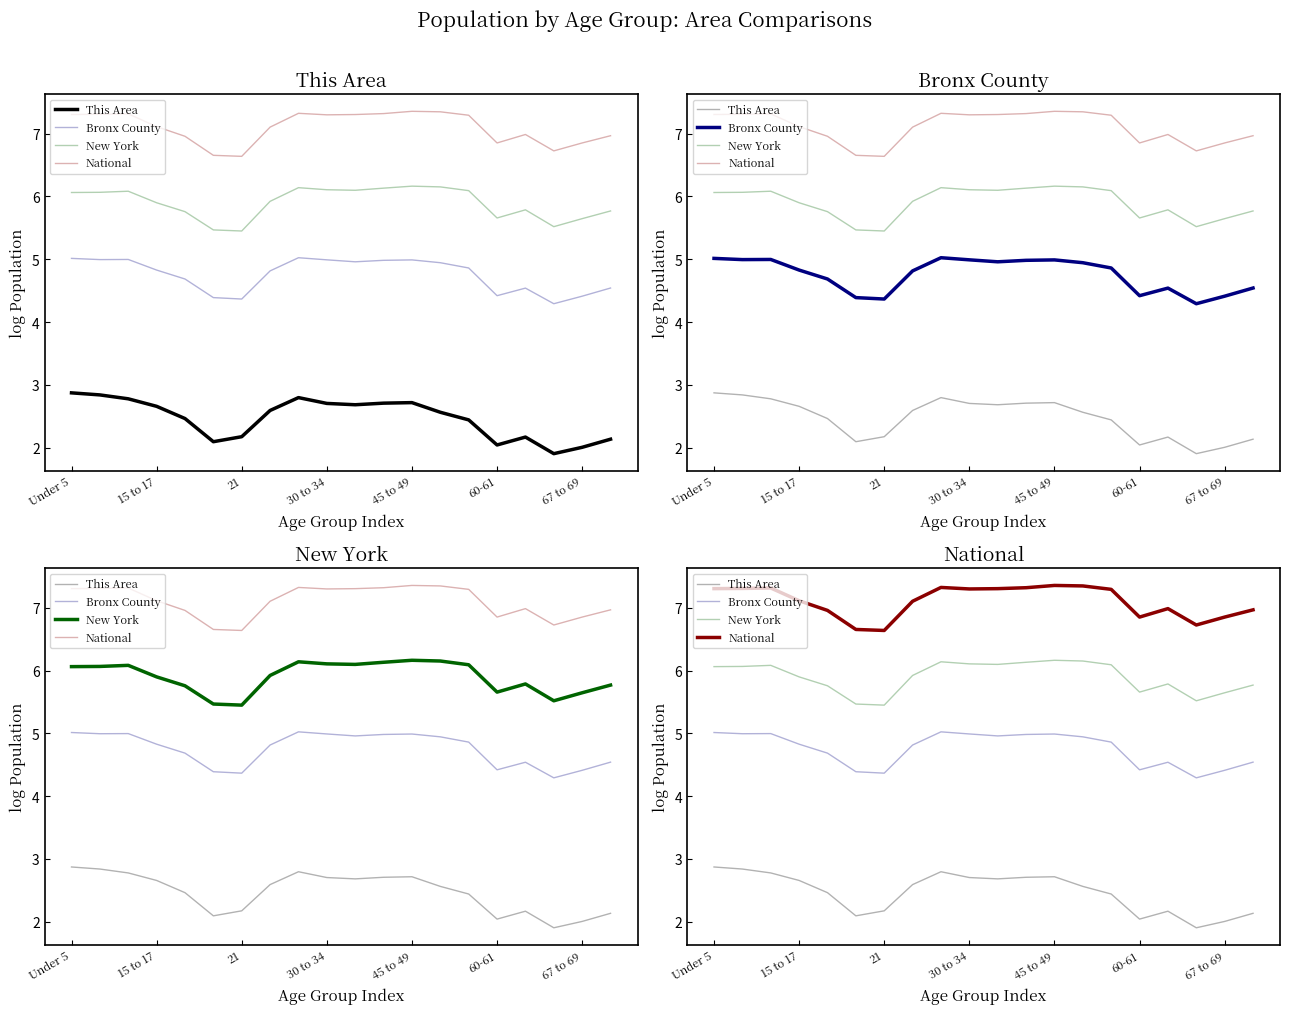

True or false: Bronx County has a value of 6.4 at 17.

False